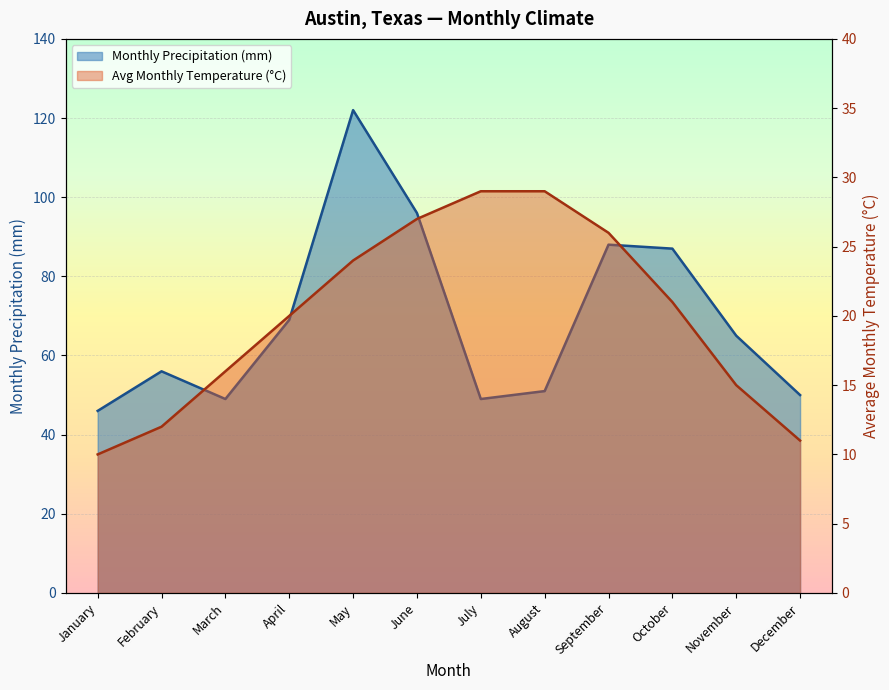

Which series has the largest range (max minus min)?

Monthly Precipitation (mm)